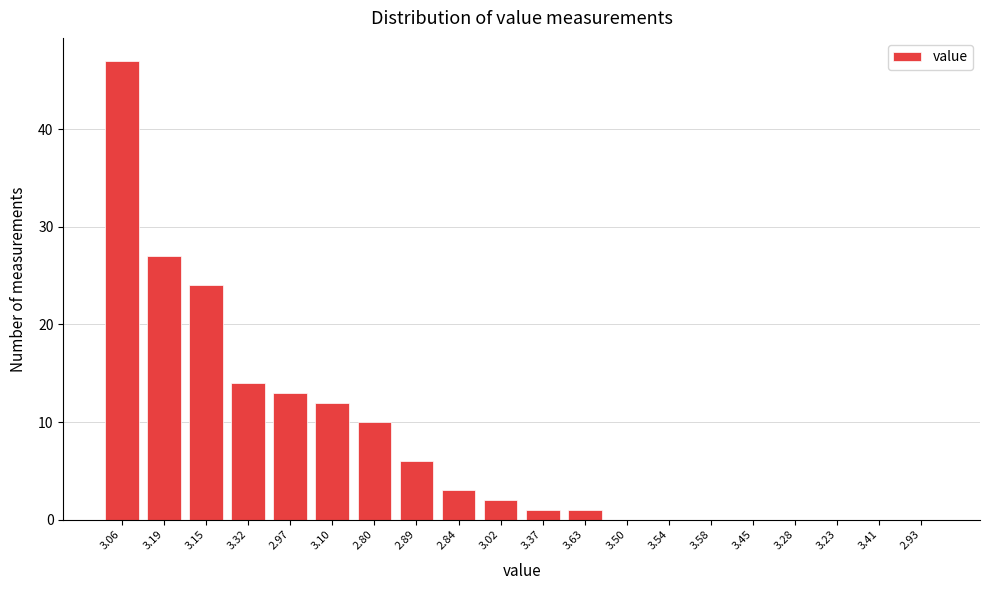

Reading left to right, list all the values displayed in this chart.

3.06=47	3.19=27	3.15=24	3.32=14	2.97=13	3.10=12	2.80=10	2.89=6	2.84=3	3.02=2	3.37=1	3.63=1	3.50=0	3.54=0	3.58=0	3.45=0	3.28=0	3.23=0	3.41=0	2.93=0